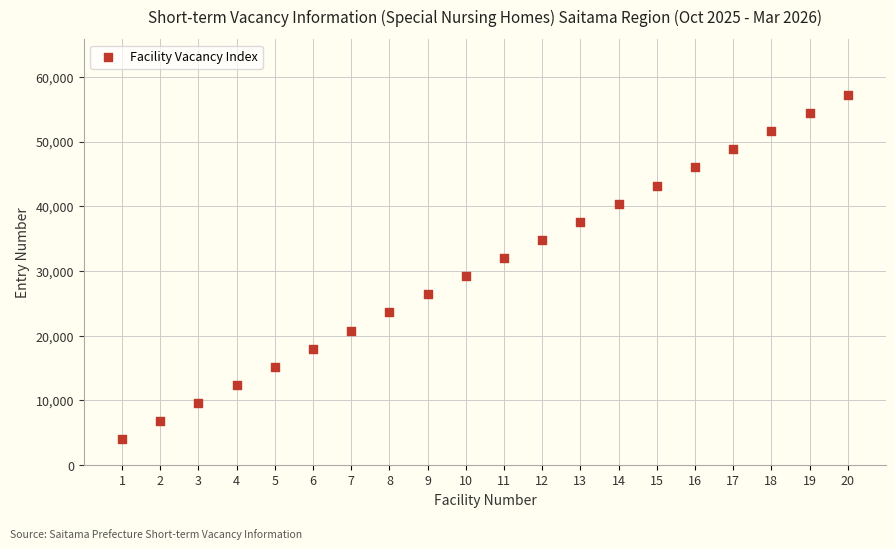

What is the range of Y values (max minus min)?

53200